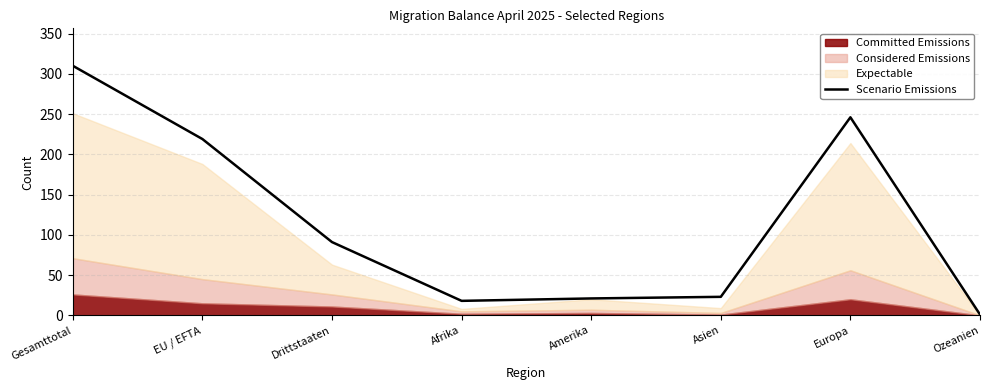

Which has a higher value, Amerika or Asien?

Asien